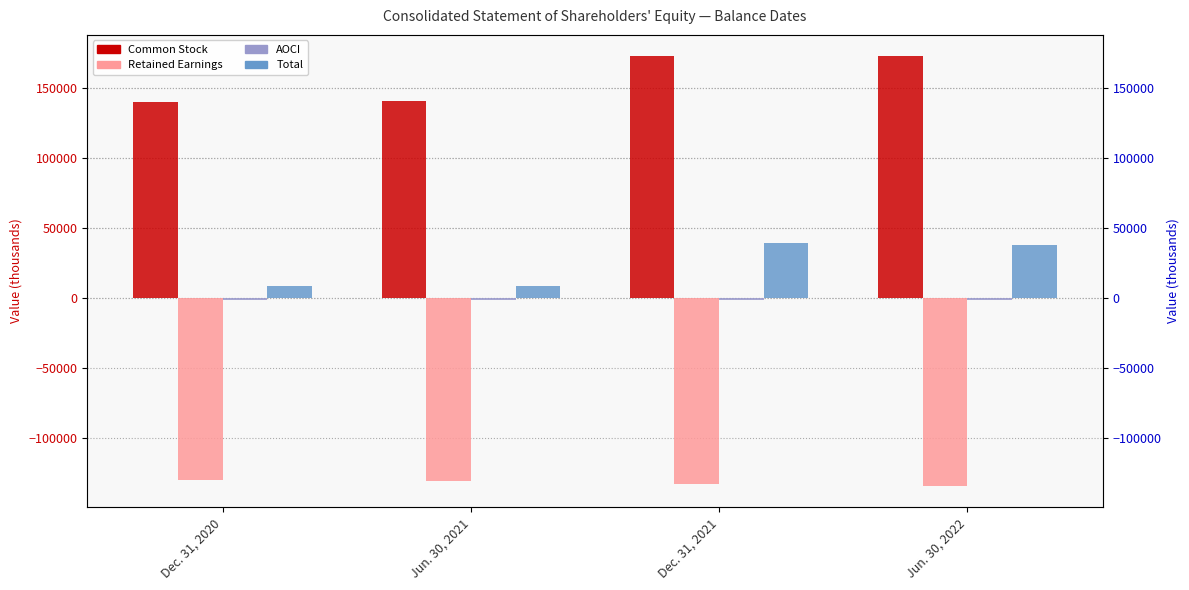

At how many categories does at least one series exceed -130939?

4